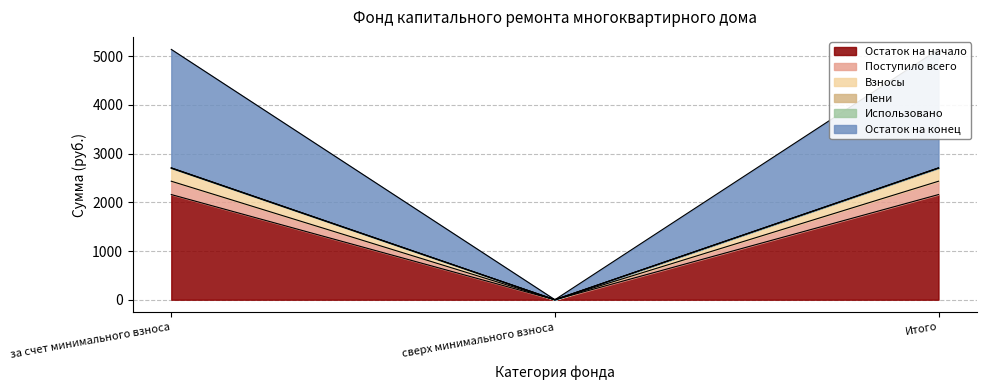

The value of Остаток на начало at Итого is 496.9. True or false?

False